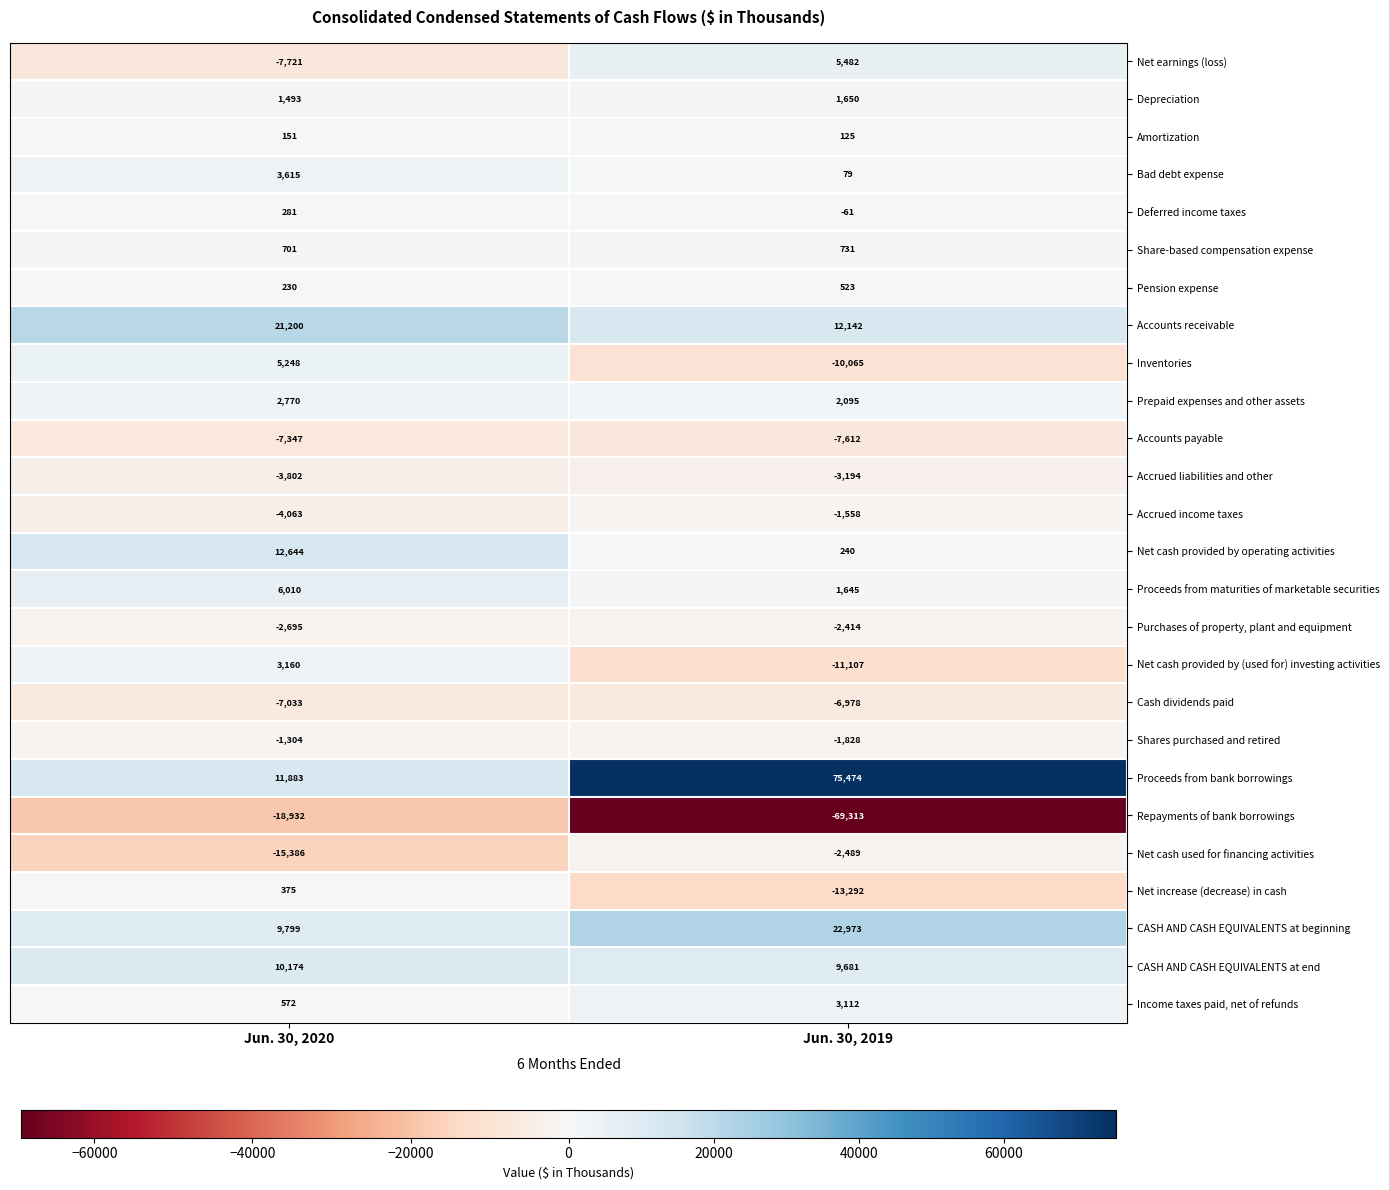

At which category does the chart reach its peak across all series?

Jun. 30, 2019